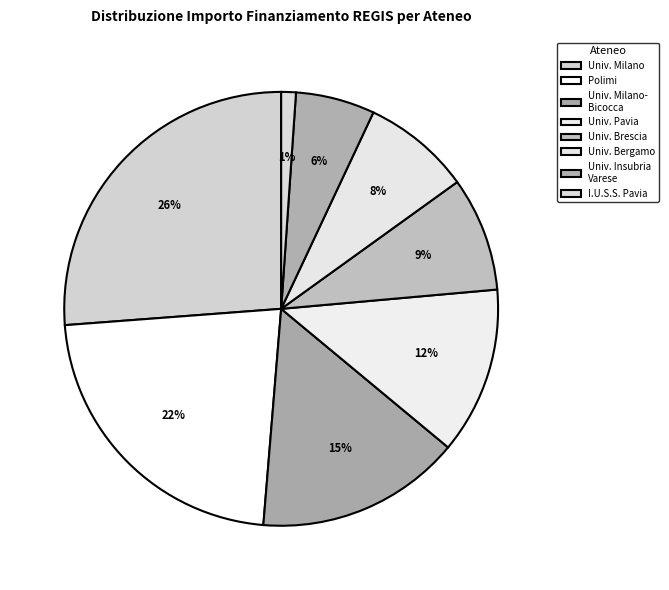

Which slice is the smallest?

I.U.S.S. - ISTITUTO UNIVERSITARIO DI STUDI SUPERIORI